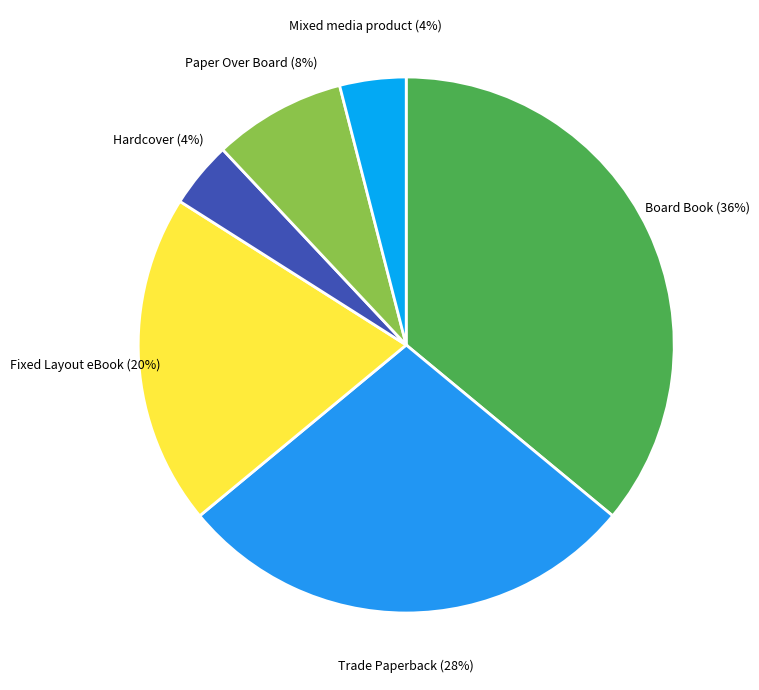

To the nearest percent, what portion does Paper Over Board represent?

8%